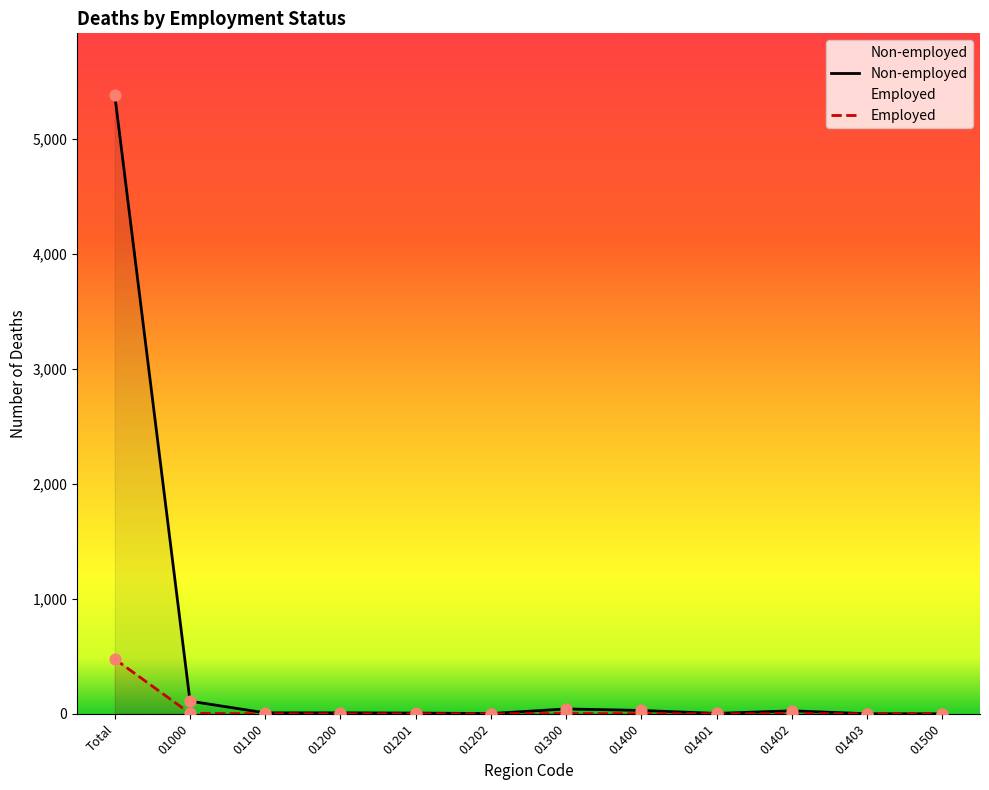

Which series has the largest total across all categories?

Non-employed